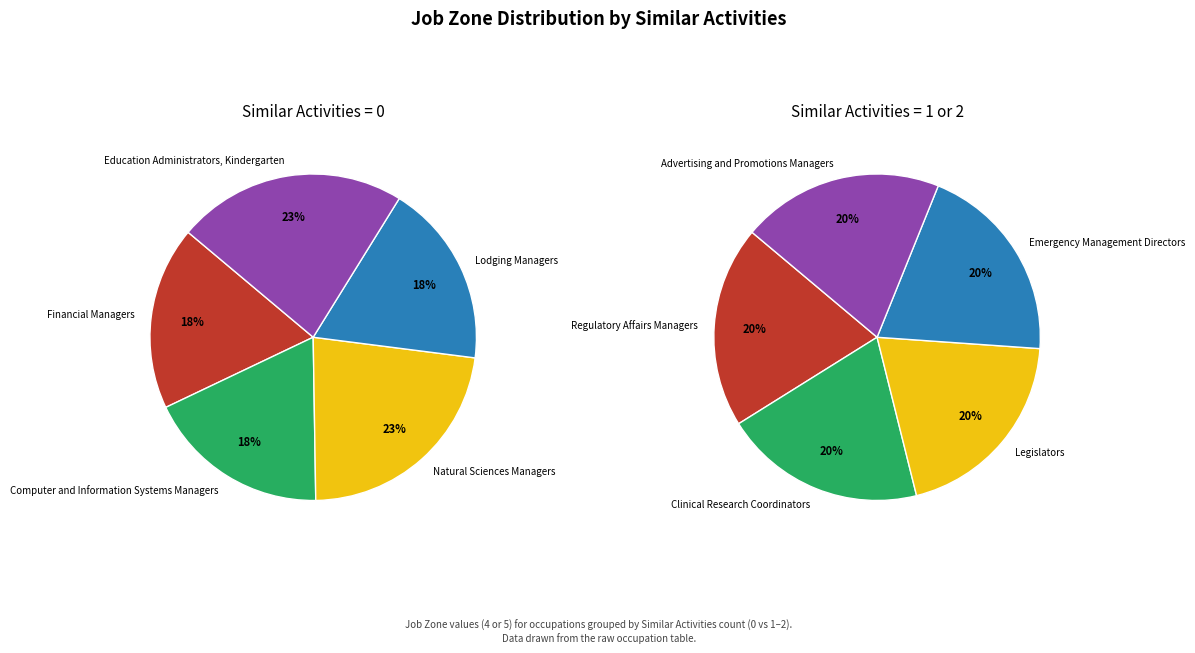

Between 0 and 3, which series saw the biggest shift?

Similar Activities 0